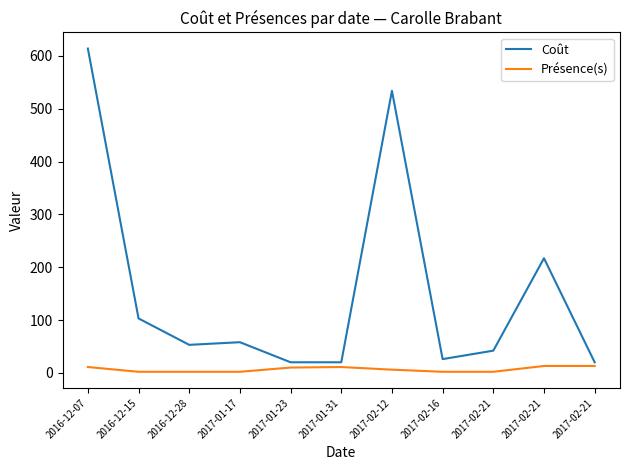

Which series changed the most between 2017-02-12 and 2017-02-21?

Coût